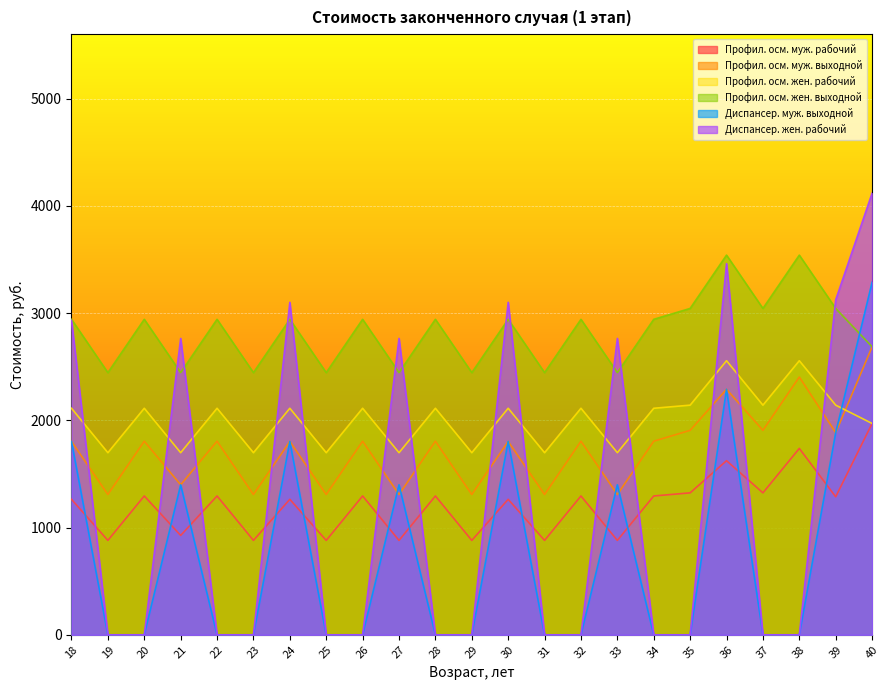

Reading right to left, transcribe all the data shown in this chart.

Профил. осм. муж. рабочий: 40=1970.5	39=1286.8	38=1737.7	37=1323.5	36=1623.4	35=1323.5	34=1294.4	33=880.2	32=1294.4	31=880.2	30=1263.2	29=880.2	28=1294.4	27=880.2	26=1294.4	25=880.2	24=1263.2	23=880.2	22=1294.4	21=926.5	20=1294.4	19=880.2	18=1263.2
Профил. осм. муж. выходной: 40=2685.1	39=1885.1	38=2403.4	37=1906.4	36=2289.1	35=1906.4	34=1805.0	33=1307.9	32=1805.0	31=1307.9	30=1802.7	29=1307.9	28=1805.0	27=1307.9	26=1805.0	25=1307.9	24=1802.7	23=1307.9	22=1805.0	21=1398.7	20=1805.0	19=1307.9	18=1802.7
Профил. осм. жен. рабочий: 40=1970.5	39=2141.2	38=2555.5	37=2141.2	36=2555.5	35=2141.2	34=2112.2	33=1697.9	32=2112.2	31=1697.9	30=2112.2	29=1697.9	28=2112.2	27=1697.9	26=2112.2	25=1697.9	24=2112.2	23=1697.9	22=2112.2	21=1697.9	20=2112.2	19=1697.9	18=2112.2
Профил. осм. жен. выходной: 40=2685.1	39=3043.0	38=3540.1	37=3043.0	36=3540.1	35=3043.0	34=2941.6	33=2444.5	32=2941.6	31=2444.5	30=2941.6	29=2444.5	28=2941.6	27=2444.5	26=2941.6	25=2444.5	24=2941.6	23=2444.5	22=2941.6	21=2444.5	20=2941.6	19=2444.5	18=2941.6
Диспансер. муж. выходной: 40=3287.0	39=1885.1	38=0.0	37=0.0	36=2289.1	35=0.0	34=0.0	33=1398.7	32=0.0	31=0.0	30=1802.7	29=0.0	28=0.0	27=1398.7	26=0.0	25=0.0	24=1802.7	23=0.0	22=0.0	21=1398.7	20=0.0	19=0.0	18=1802.7
Диспансер. жен. рабочий: 40=4118.0	39=3123.8	38=0.0	37=0.0	36=3460.4	35=0.0	34=0.0	33=2763.5	32=0.0	31=0.0	30=3100.2	29=0.0	28=0.0	27=2763.5	26=0.0	25=0.0	24=3100.2	23=0.0	22=0.0	21=2763.5	20=0.0	19=0.0	18=2931.4